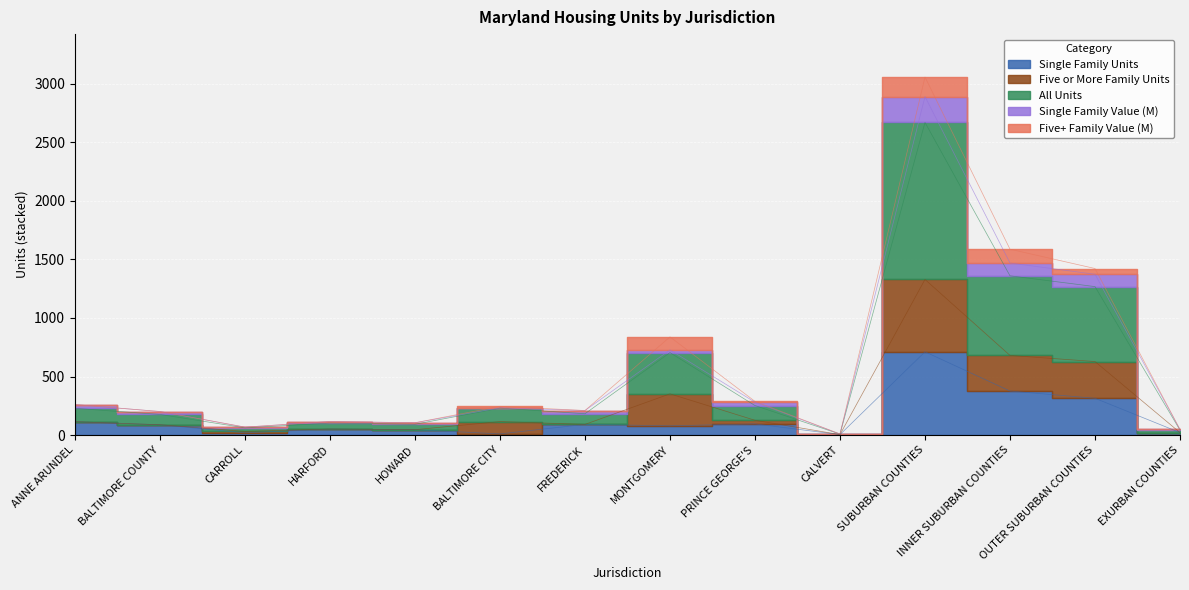

How many values in the Single Family Value (M) series exceed 232?

7